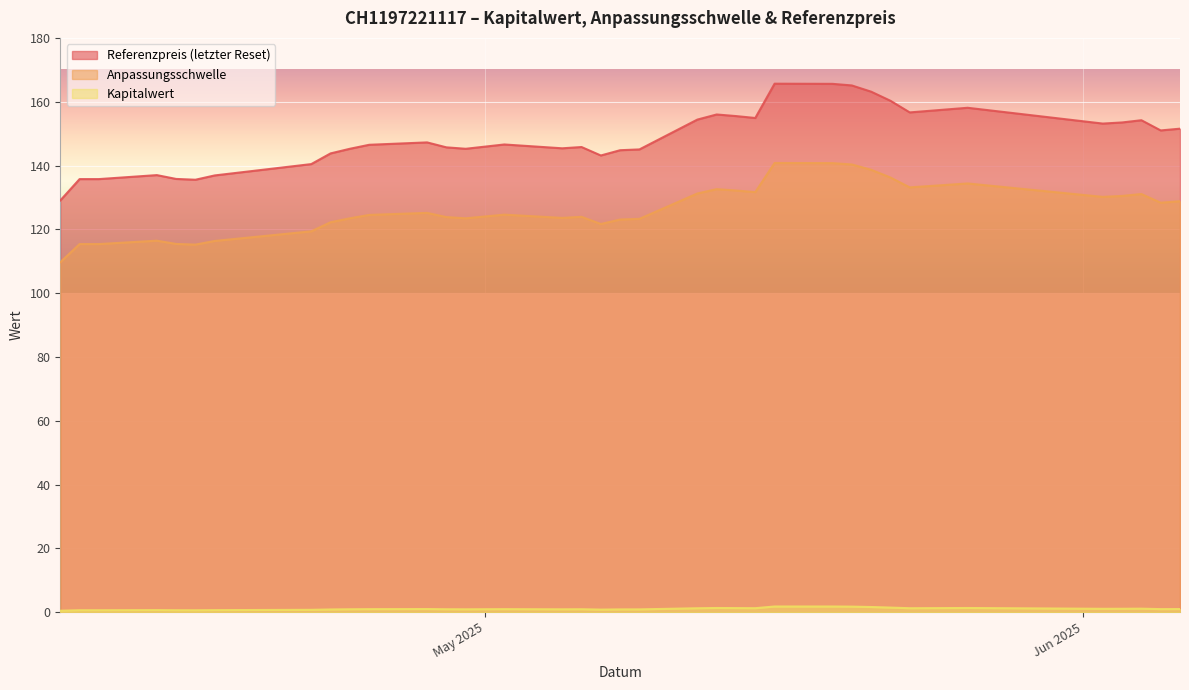

Where is the first local minimum for Anpassungsschwelle?

1